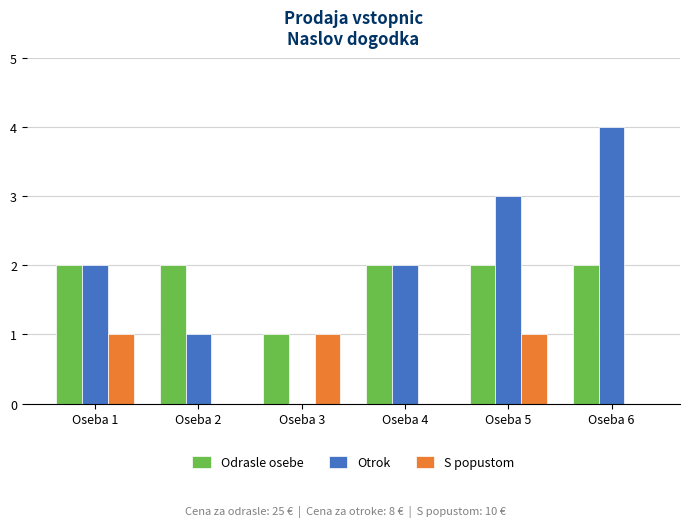

Count the number of data series in this chart.

3